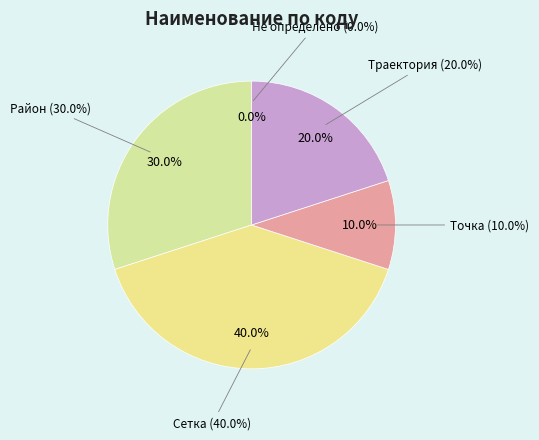

How many slices are in this pie chart?

5